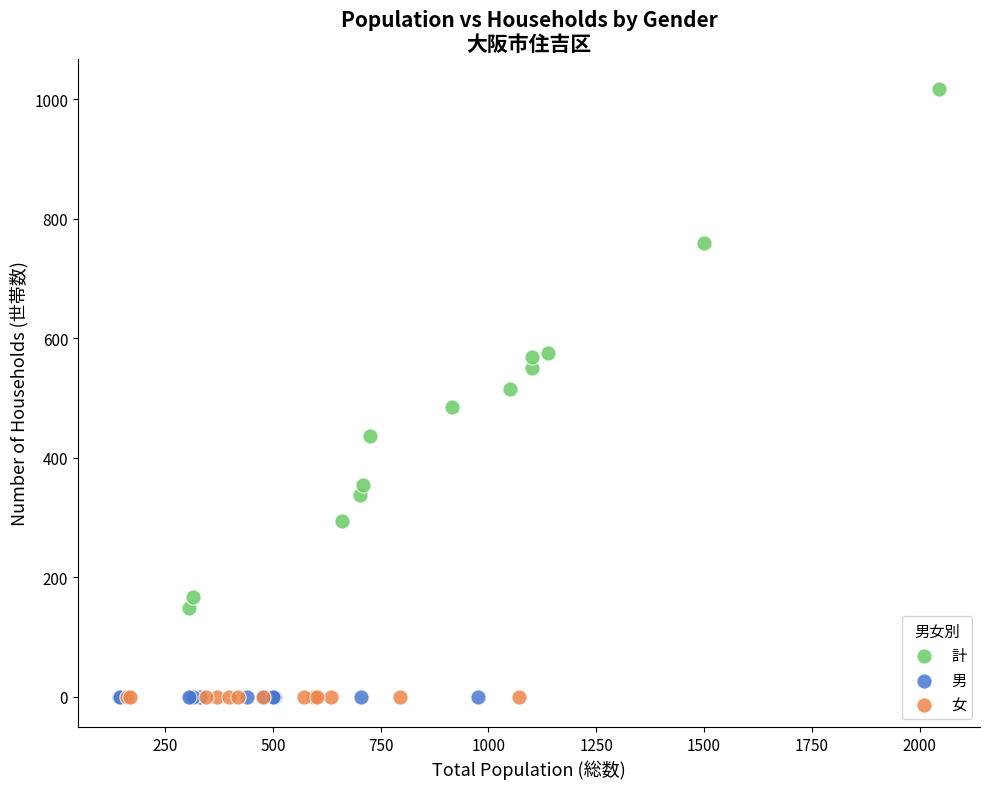

Which series contains the highest Y value?

計